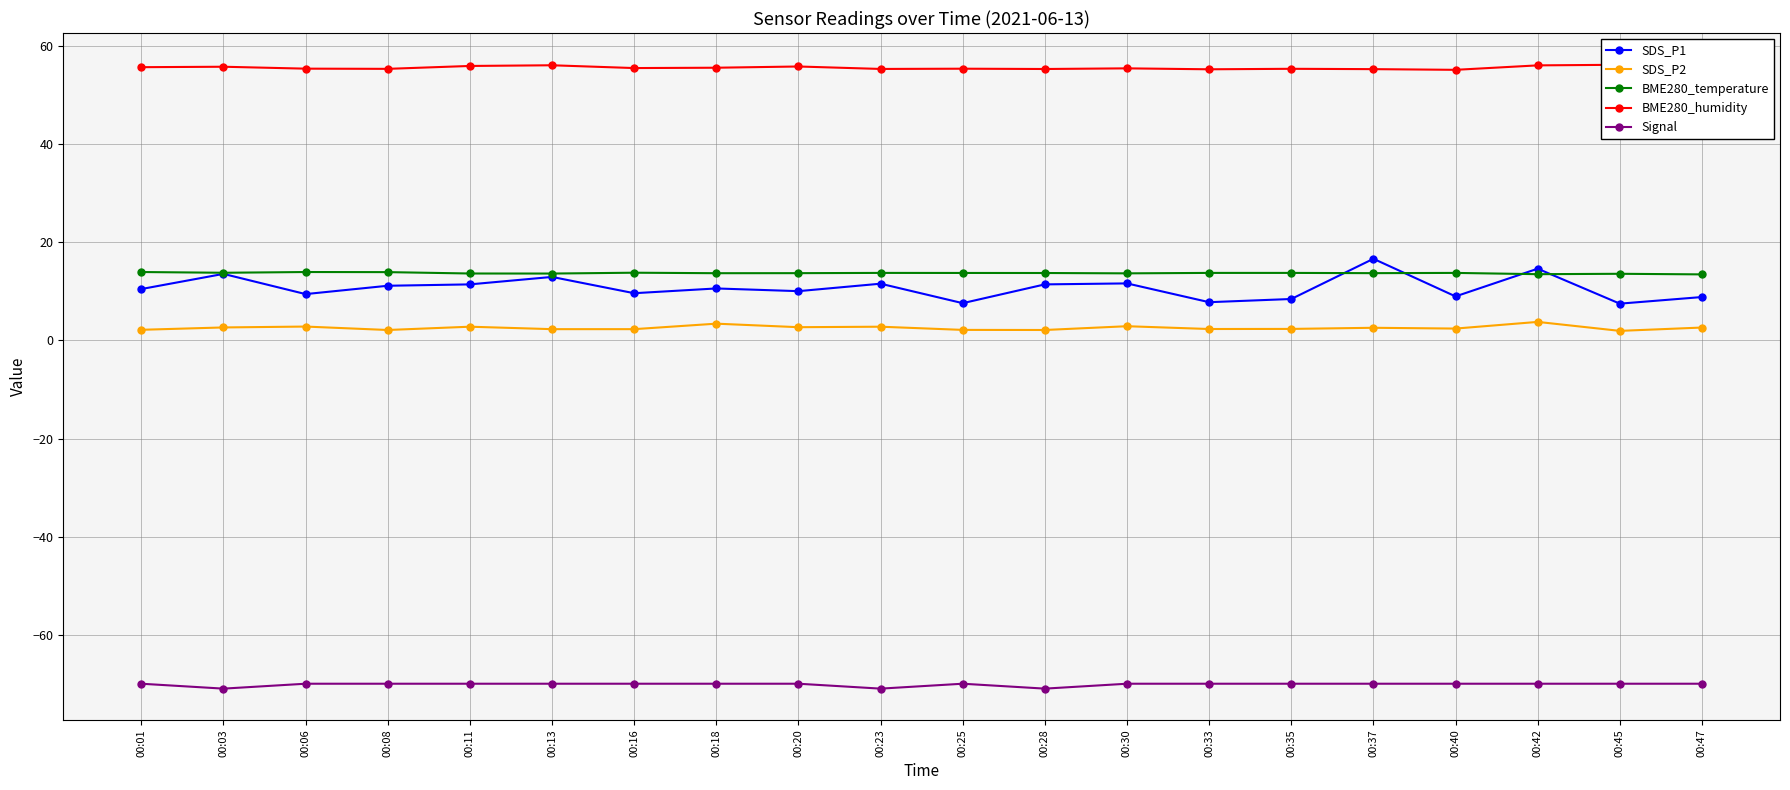

What are all the series names shown in the legend?

SDS_P1, SDS_P2, BME280_temperature, BME280_humidity, Signal